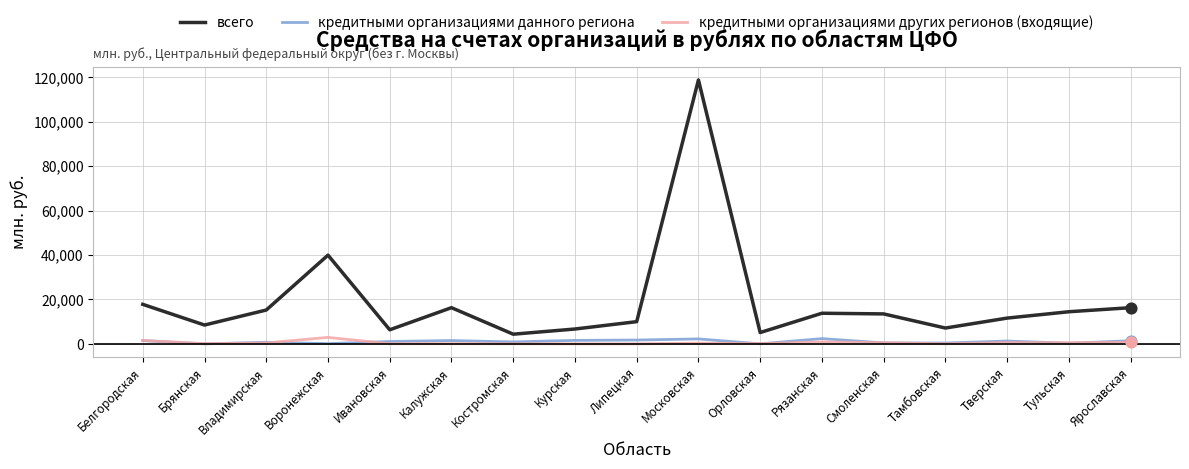

At how many categories does at least one series exceed 104254?

1